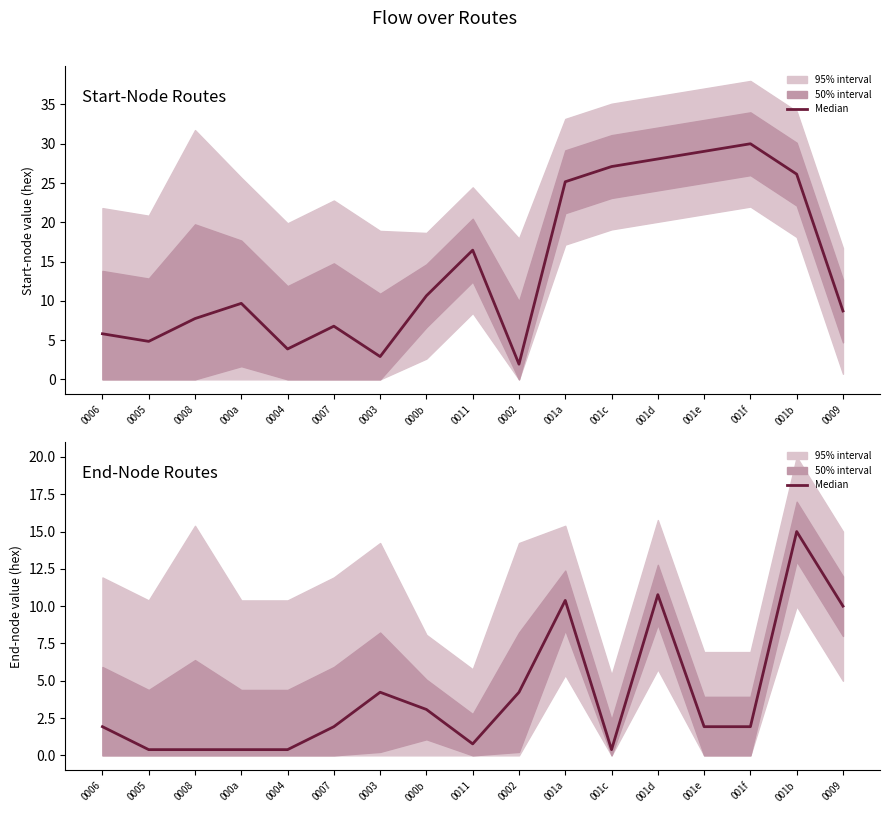

Reading right to left, transcribe all the data shown in this chart.

0009=10.0	001b=15.0	001f=1.9	001e=1.9	001d=10.8	001c=0.4	001a=10.4	0002=4.2	0011=0.8	000b=3.1	0003=4.2	0007=1.9	0004=0.4	000a=0.4	0008=0.4	0005=0.4	0006=1.9